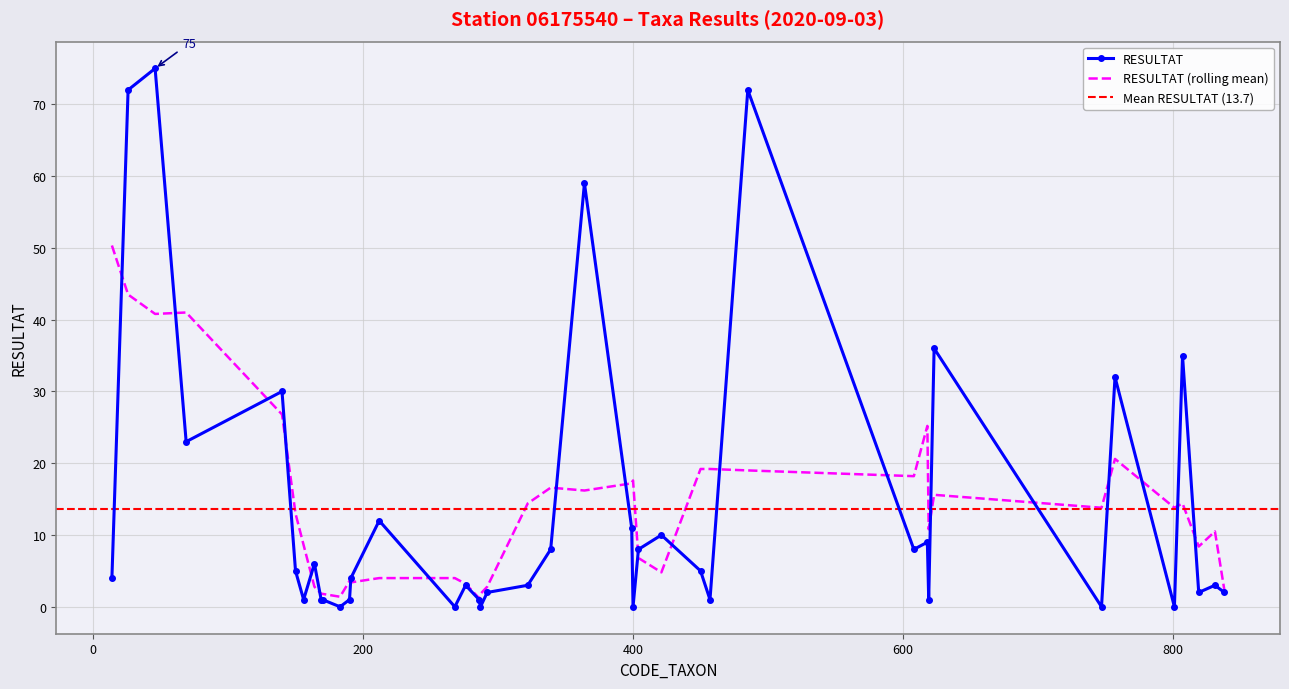

Which category has the highest value across all series?

46